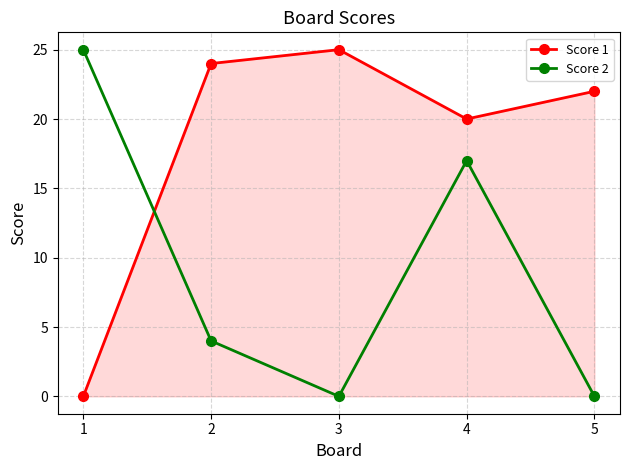

Reading left to right, what are all the values shown in this chart?

Score 1: 0	24	25	20	22
Score 2: 25	4	0	17	0